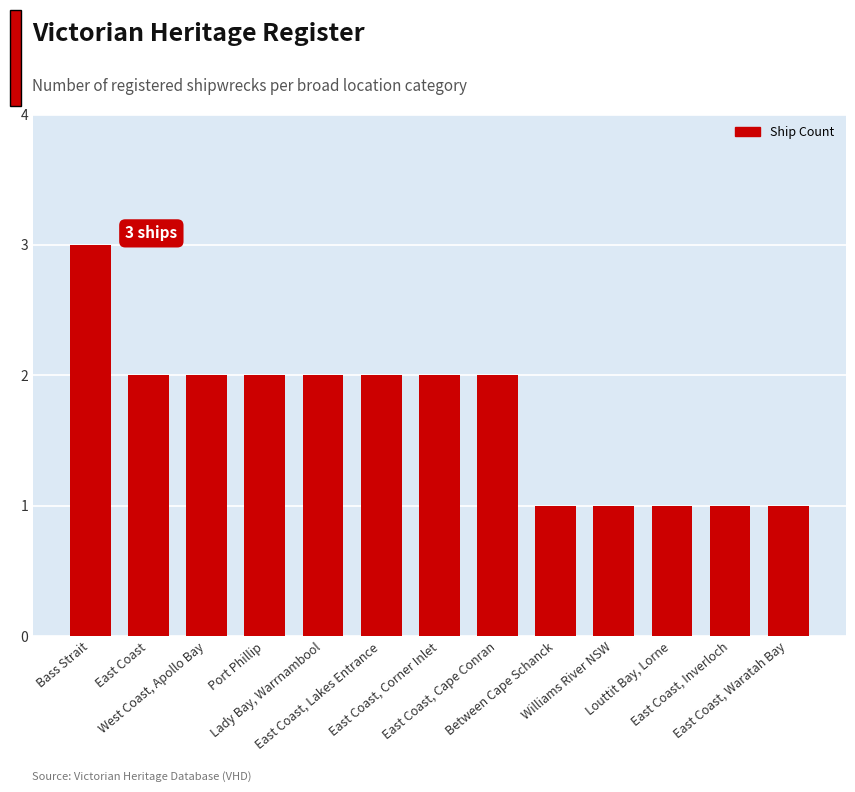

What is the label of the 6th bar from the left?

East Coast, Lakes Entrance